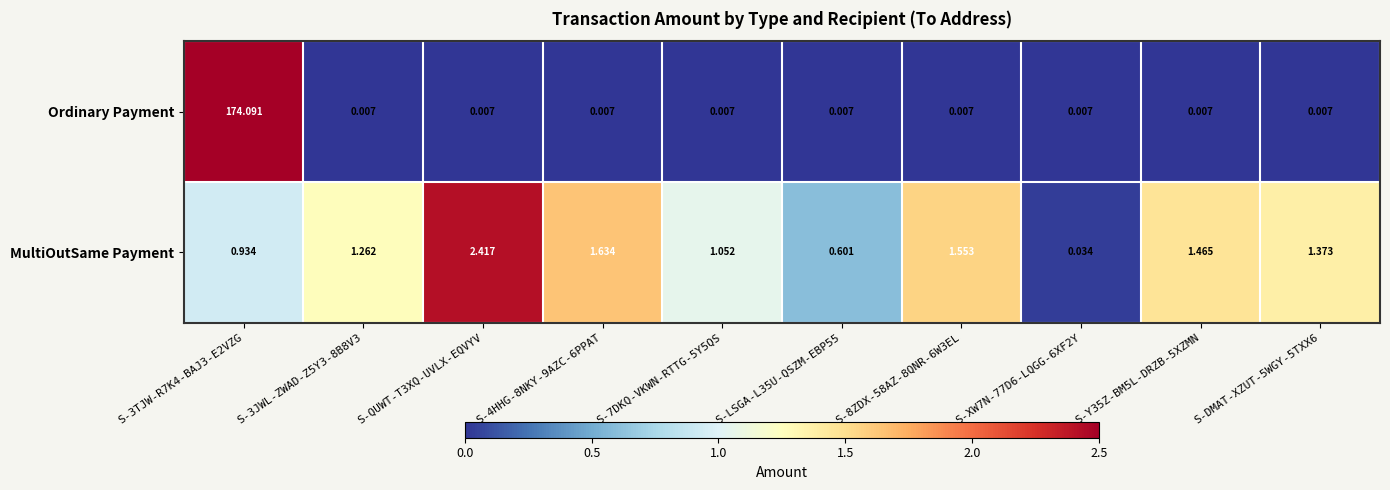

Is the value of MultiOutSame Payment at S-DMAT-XZUT-5WGY-5TXX6 greater than the value of Ordinary Payment at S-LSGA-L35U-QSZM-EBP55?

Yes